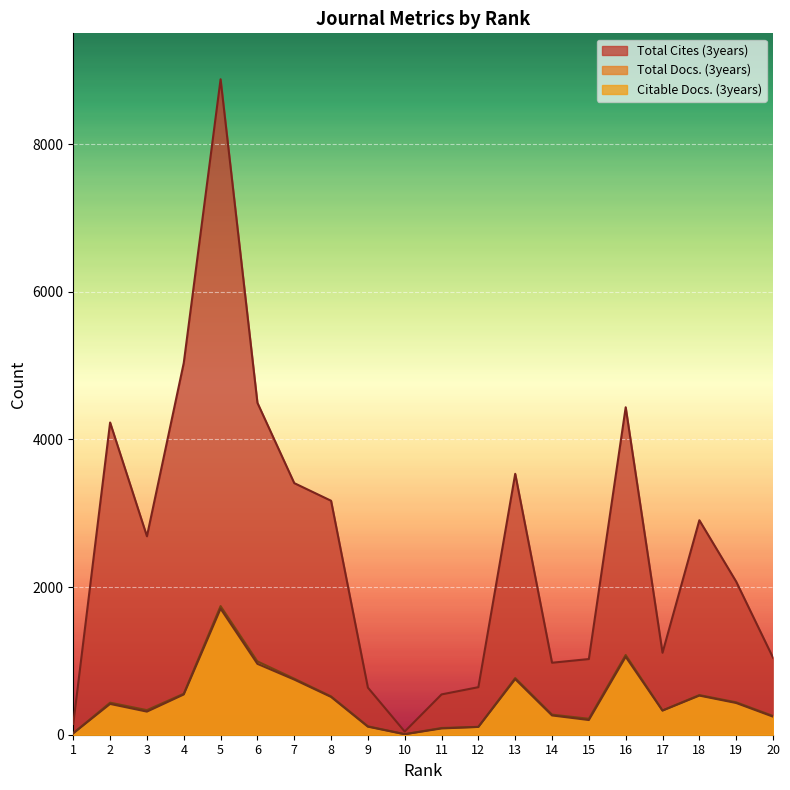

Which has a higher value, 19 or 15?

19